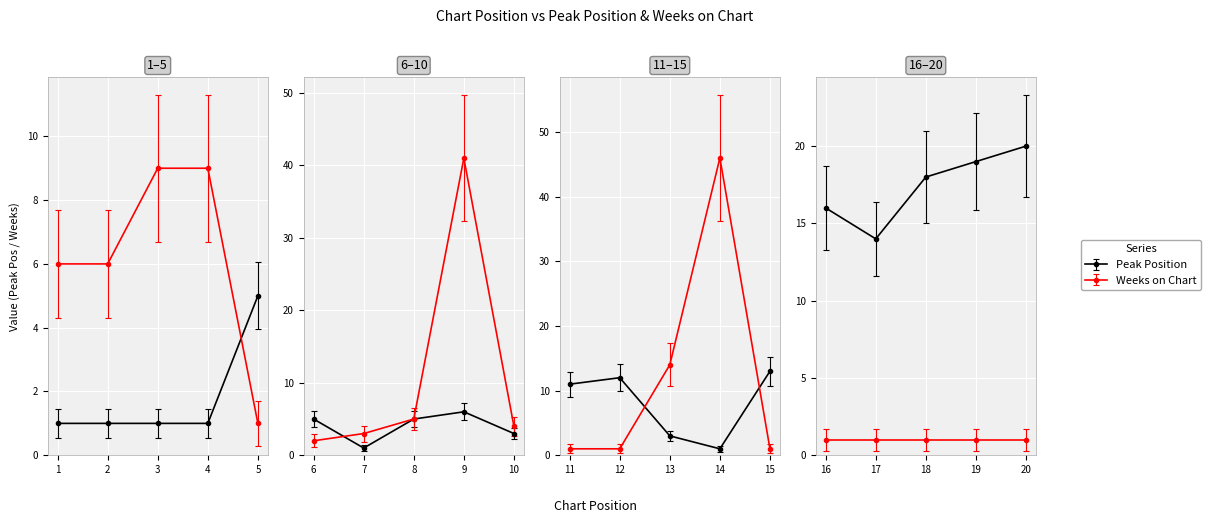

Where is Weeks on Chart nearest to the value 23?

13